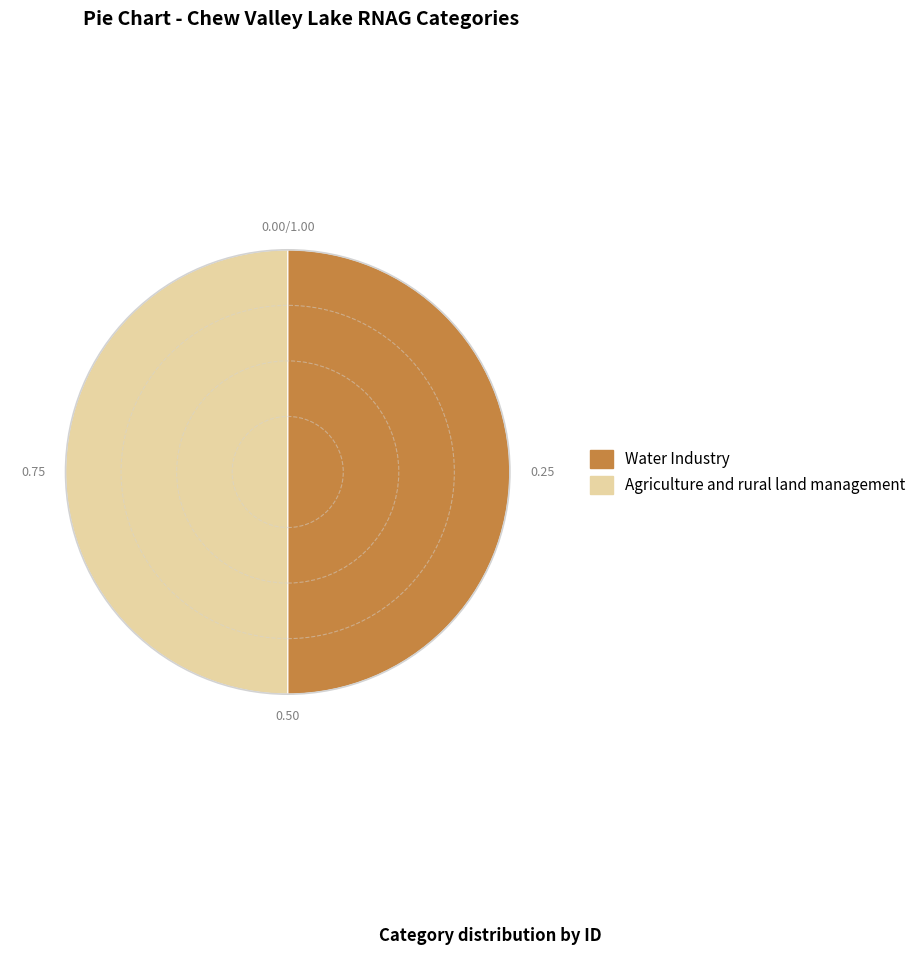

What is the ratio of the value at Water Industry to the value at Agriculture and rural land management?

1.0